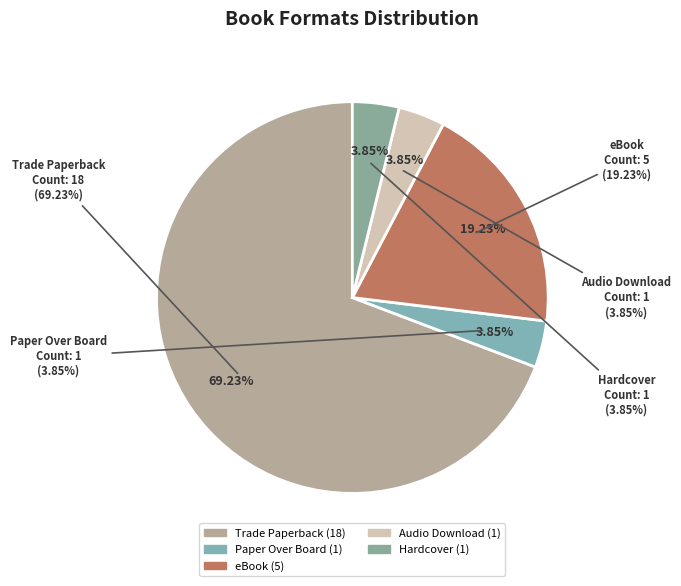

What percentage is the Trade Paperback slice, to the nearest percent?

69%